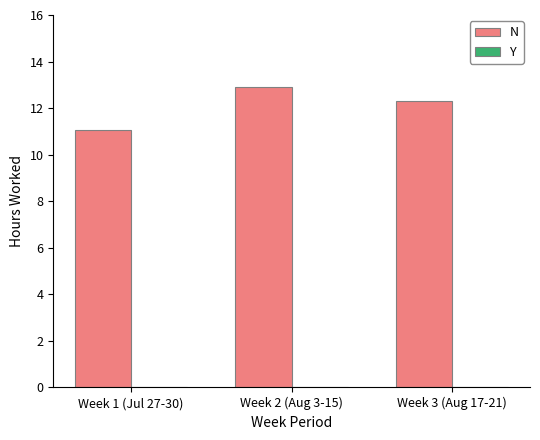

List the labels in order of value, largest first.

Week 2 (Aug 3-15), Week 3 (Aug 17-21), Week 1 (Jul 27-30)